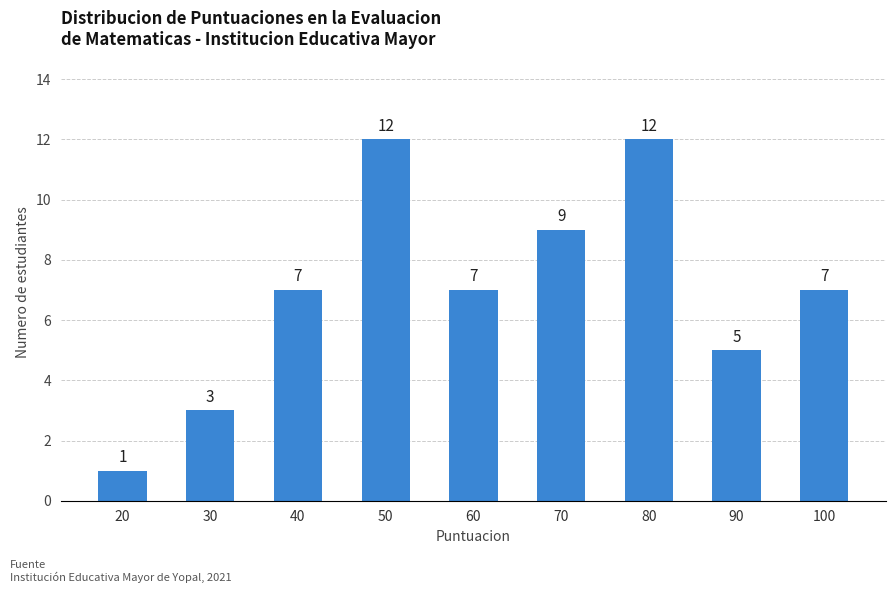

What is the greatest value displayed?

12